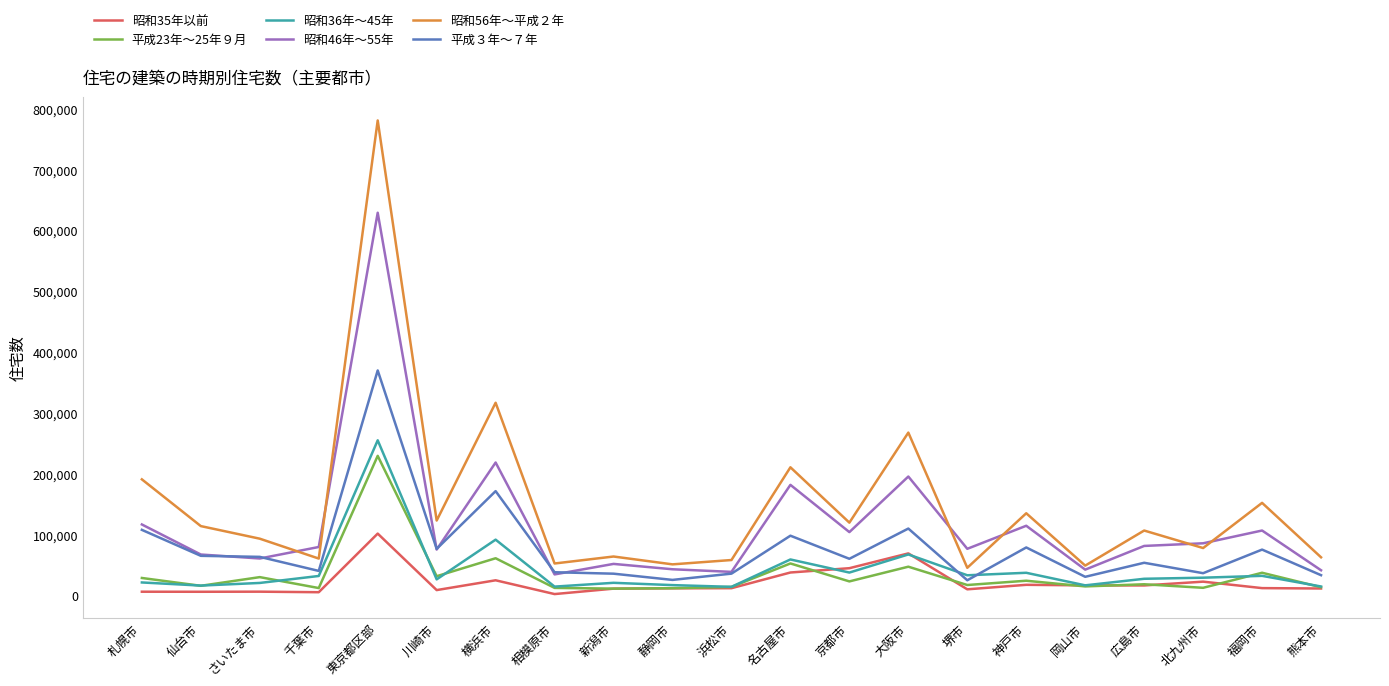

The value of 平成３年～７年 at 浜松市 is 36260. True or false?

True